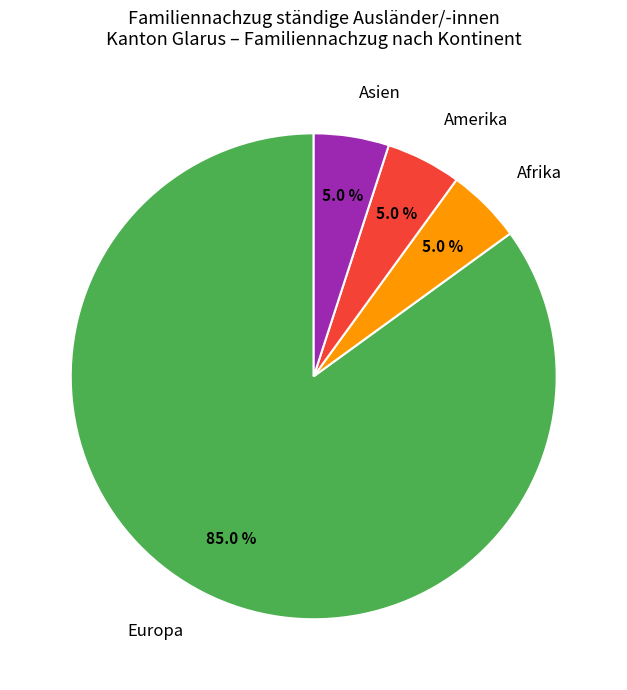

Is there any slice that represents more than half of the pie?

Yes